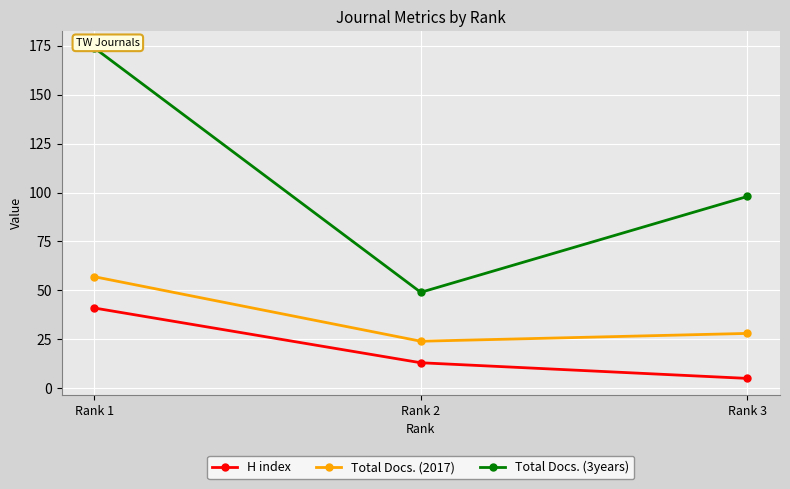

What is the average value of the H index series?

20